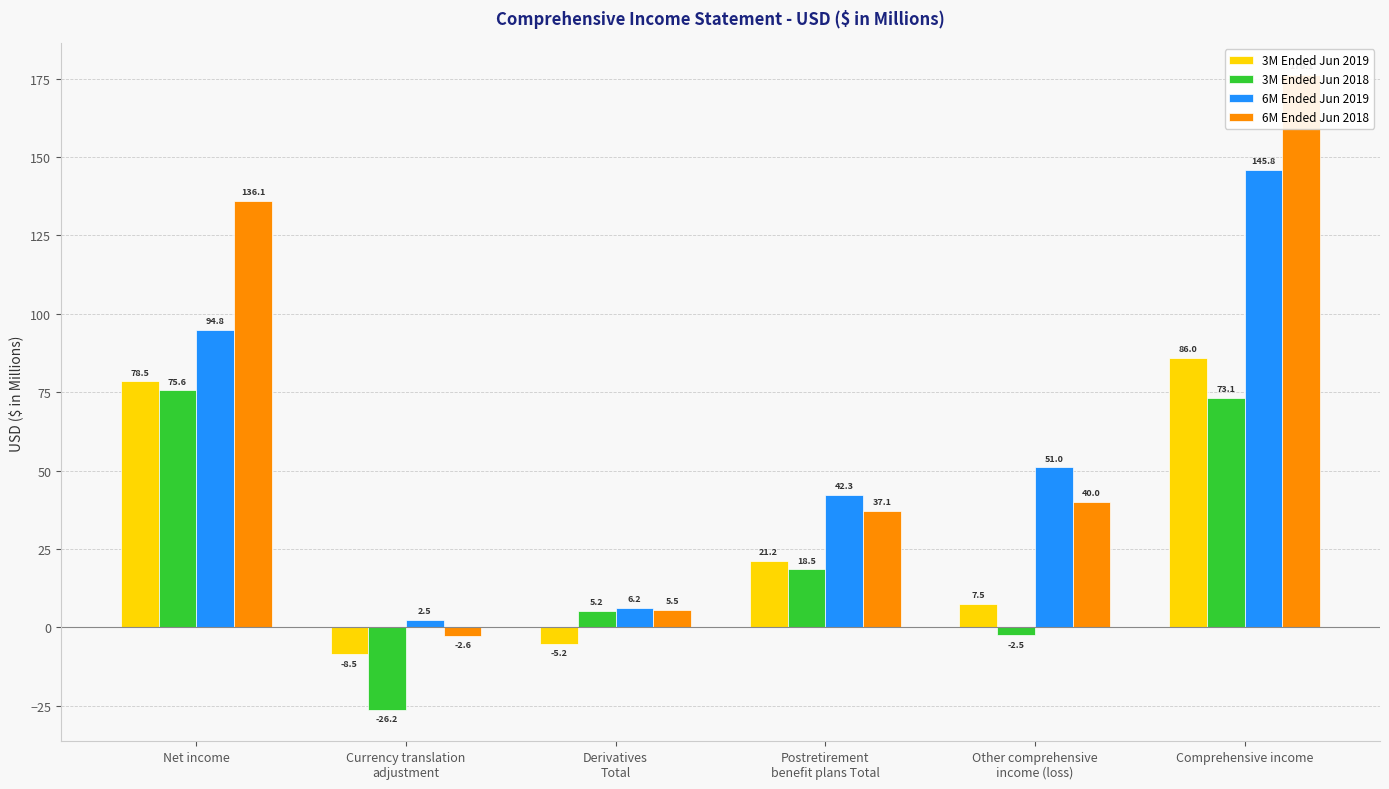

How many bars are there in each group?

4